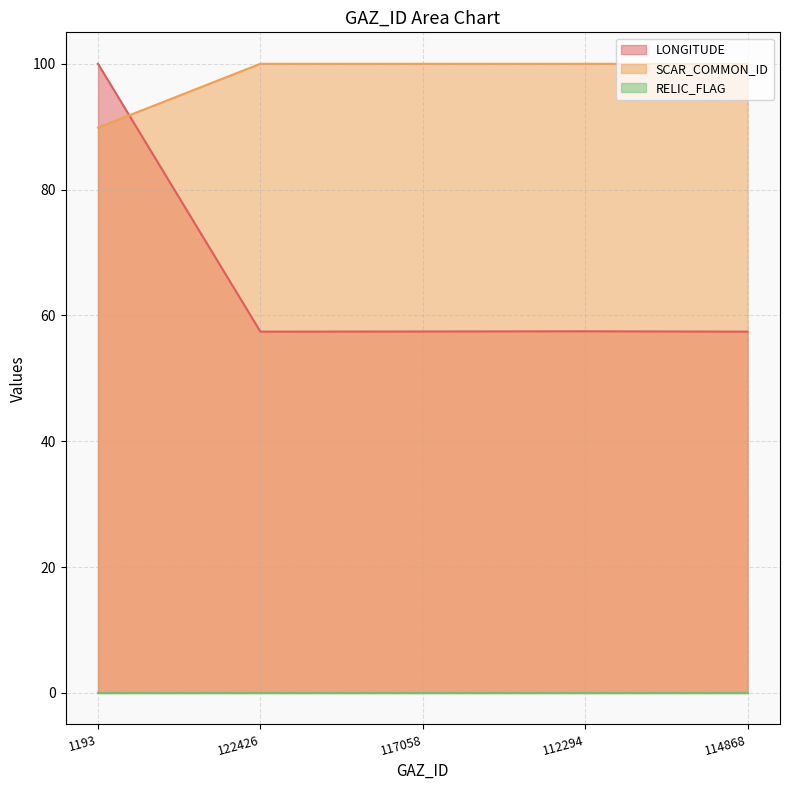

What position from the left is 114868?

5